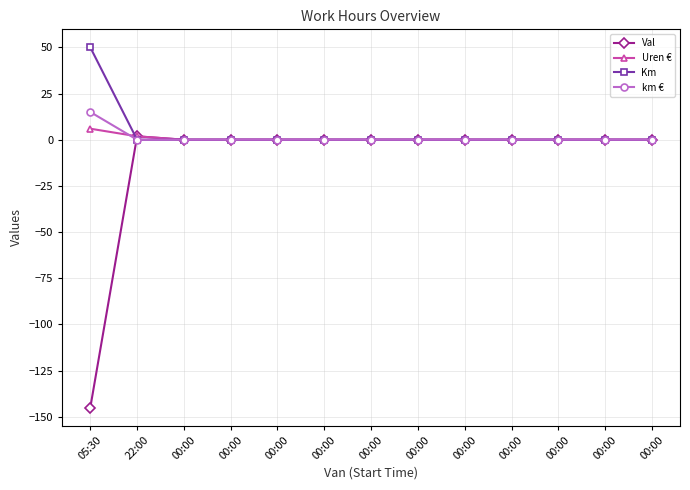

How many data points does each series have?

13